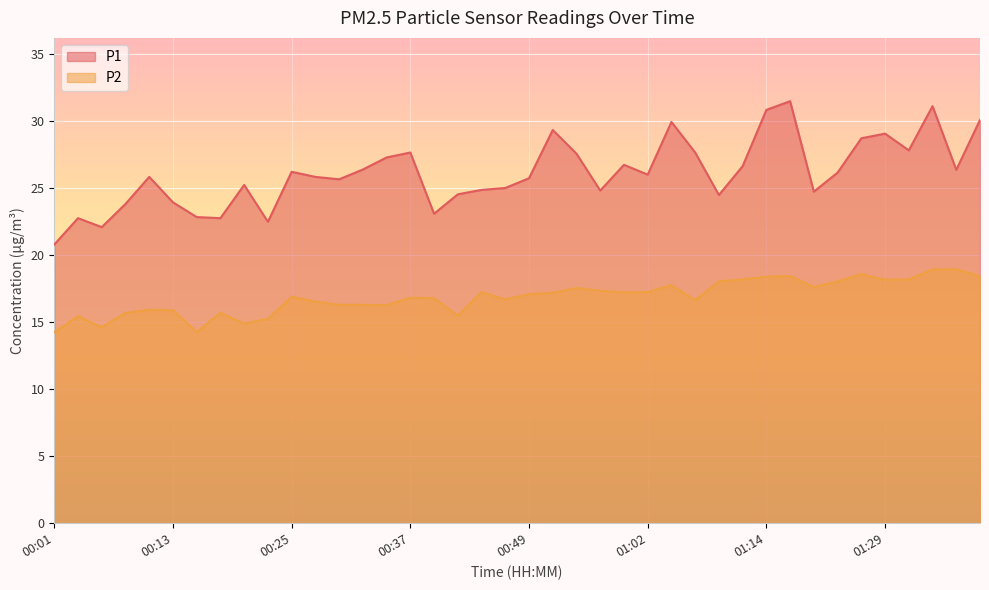

True or false: P1 has a value of 29.9 at 01:04.

True